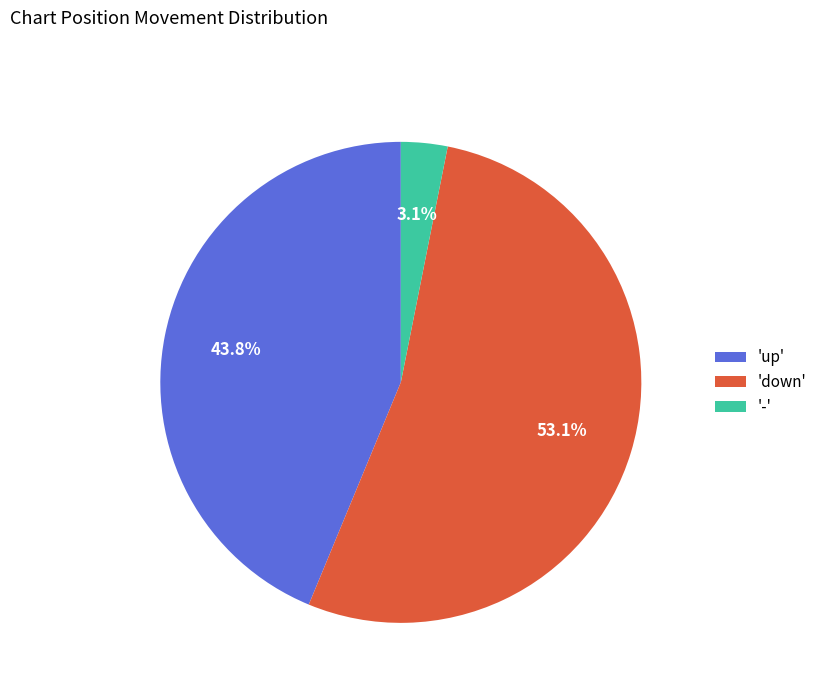

Between '-' and 'down', which is larger?

'down'